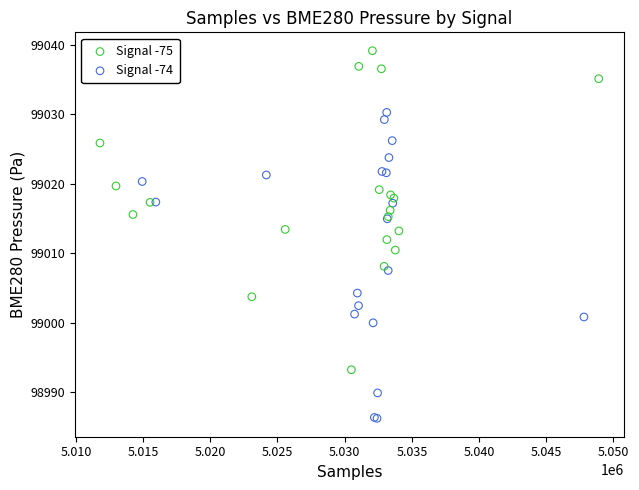

What are all the series names shown in the legend?

Signal -75, Signal -74